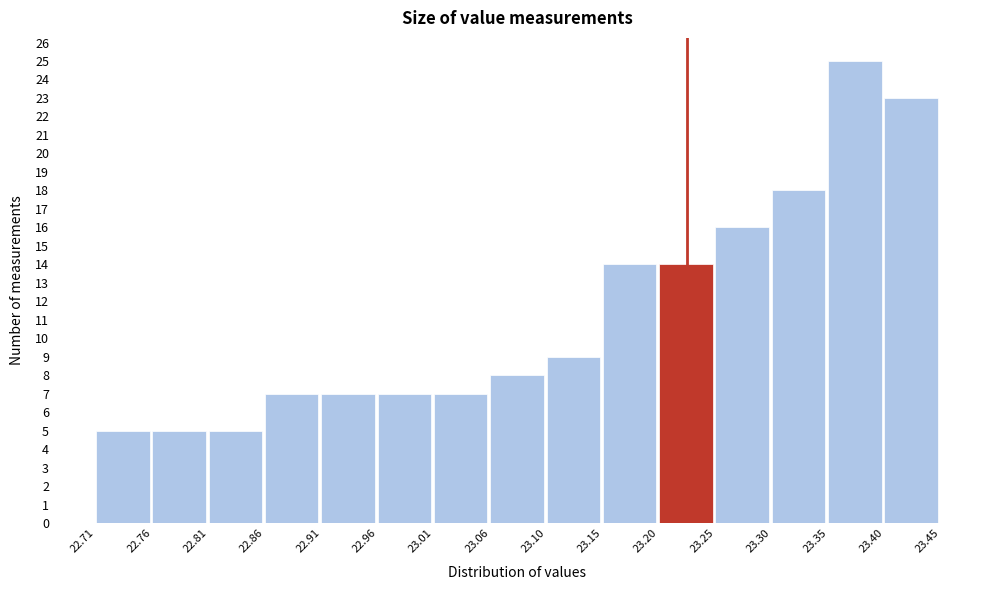

How tall is the bar that spans 23.40 to 23.45 on the x-axis? The values are not printed on the chart, so give them approximately, as read against the axis.

23